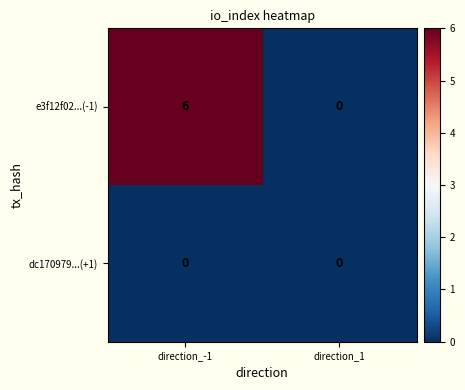

List the series in order of their peak value, highest first.

e3f12f02...(-1), dc170979...(+1)